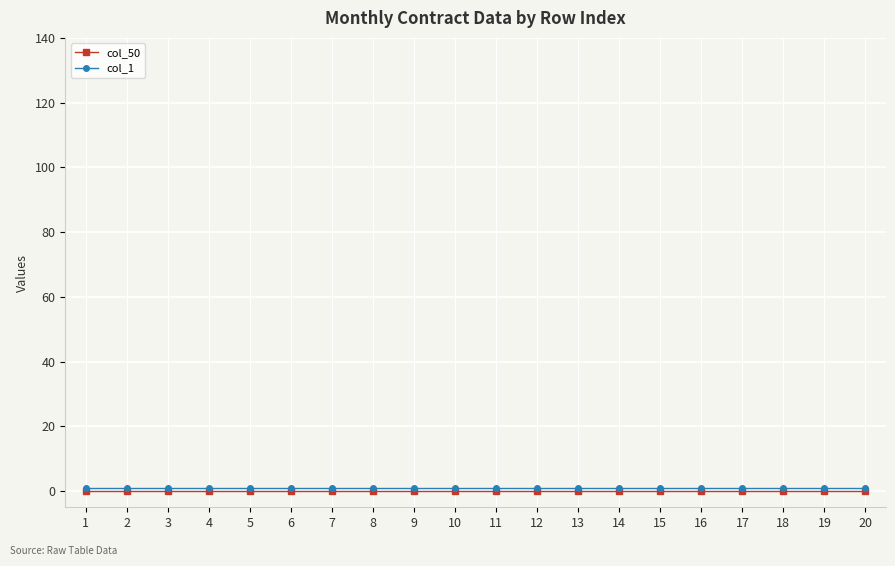

True or false: col_1 has a value of 1 at 5.

True